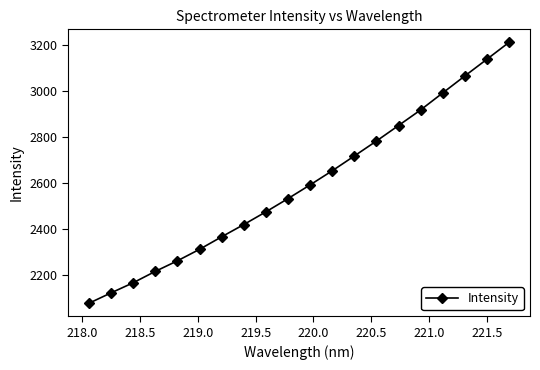

True or false: there are more than 1 points higher than both neighbors.

False